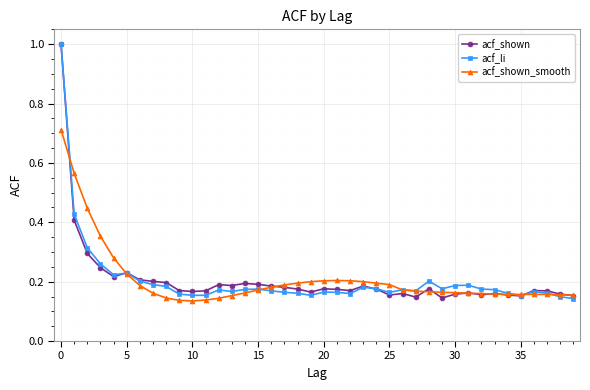

What is the highest value of the acf_shown series?

1.0